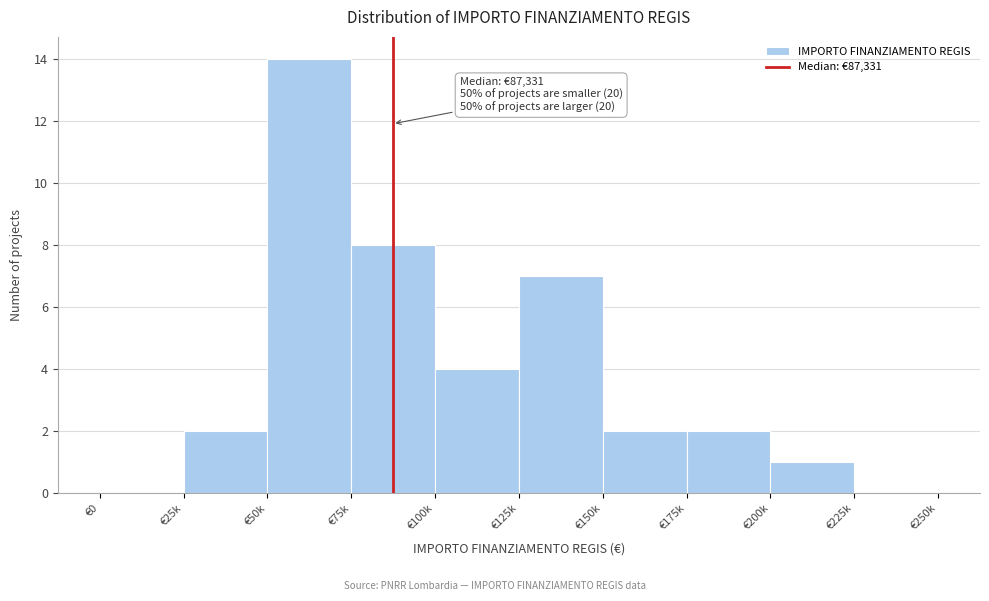

Reading left to right, extract all data points from this chart.

€0=0	€25k=2	€50k=14	€75k=8	€100k=4	€125k=7	€150k=2	€175k=2	€200k=1	€225k=0